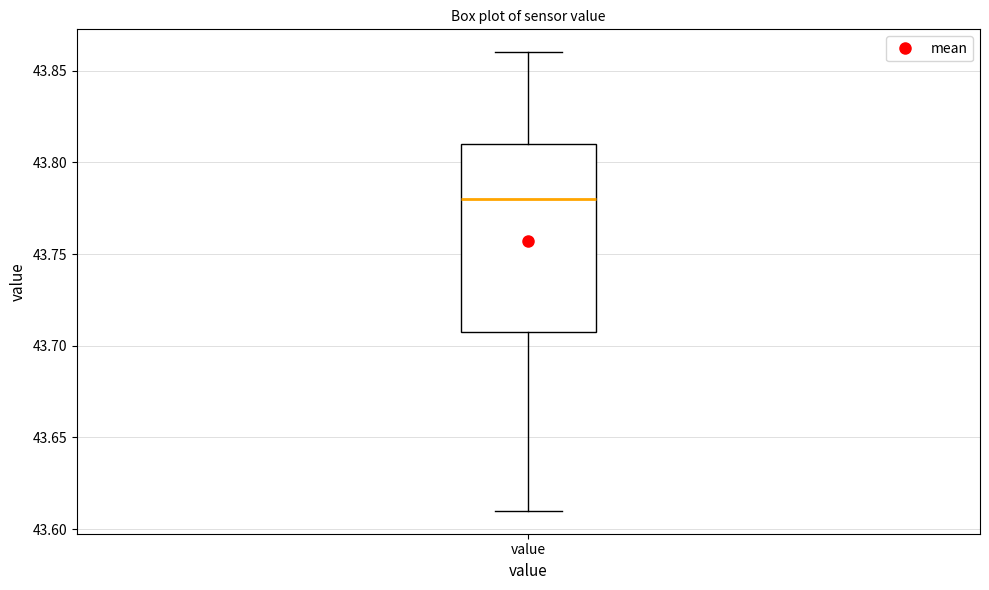

Read this box plot against the y-axis: the position of the median line, the range covered by the box, and the ends of both whiskers. The values are not printed on the chart, so give them approximately, as read against the axis.

median 43.78, box 43.71 to 43.81, whiskers 43.61 to 43.86